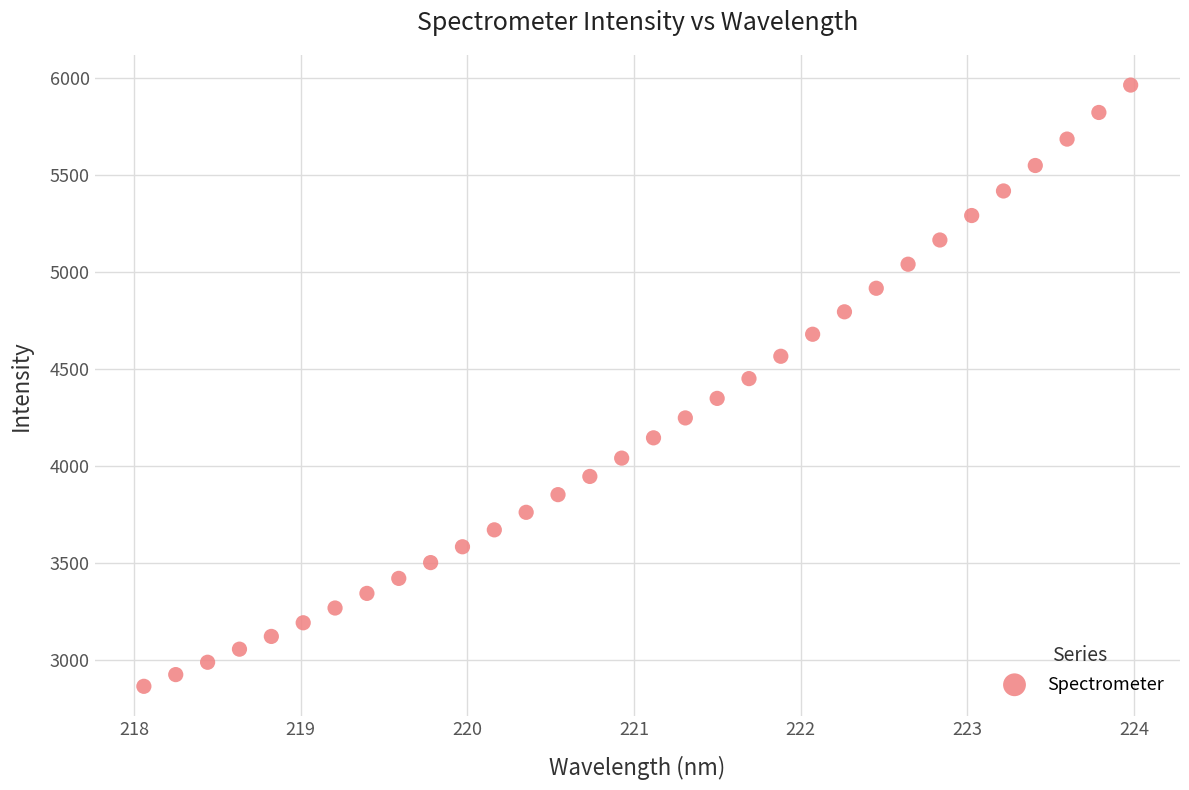

What is the range of Y values (max minus min)?

3099.4